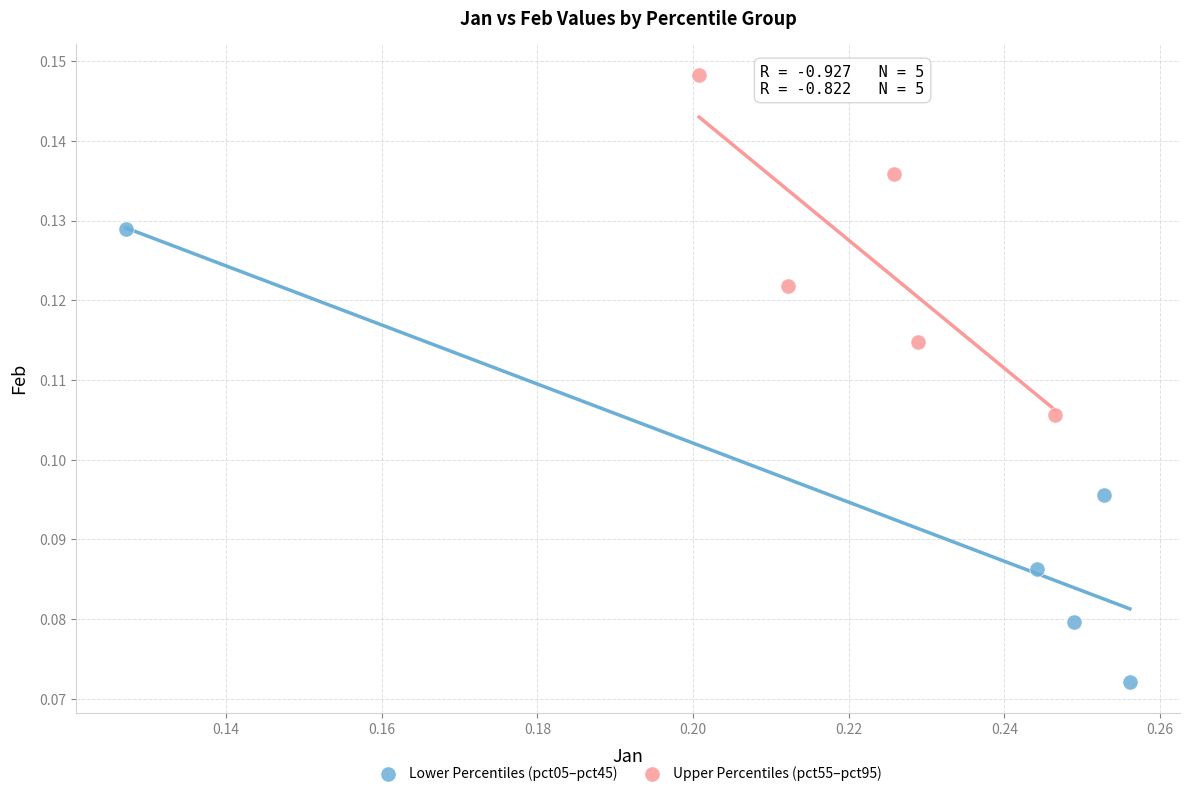

Which series contains the highest Y value?

Upper Percentiles (pct55–pct95)